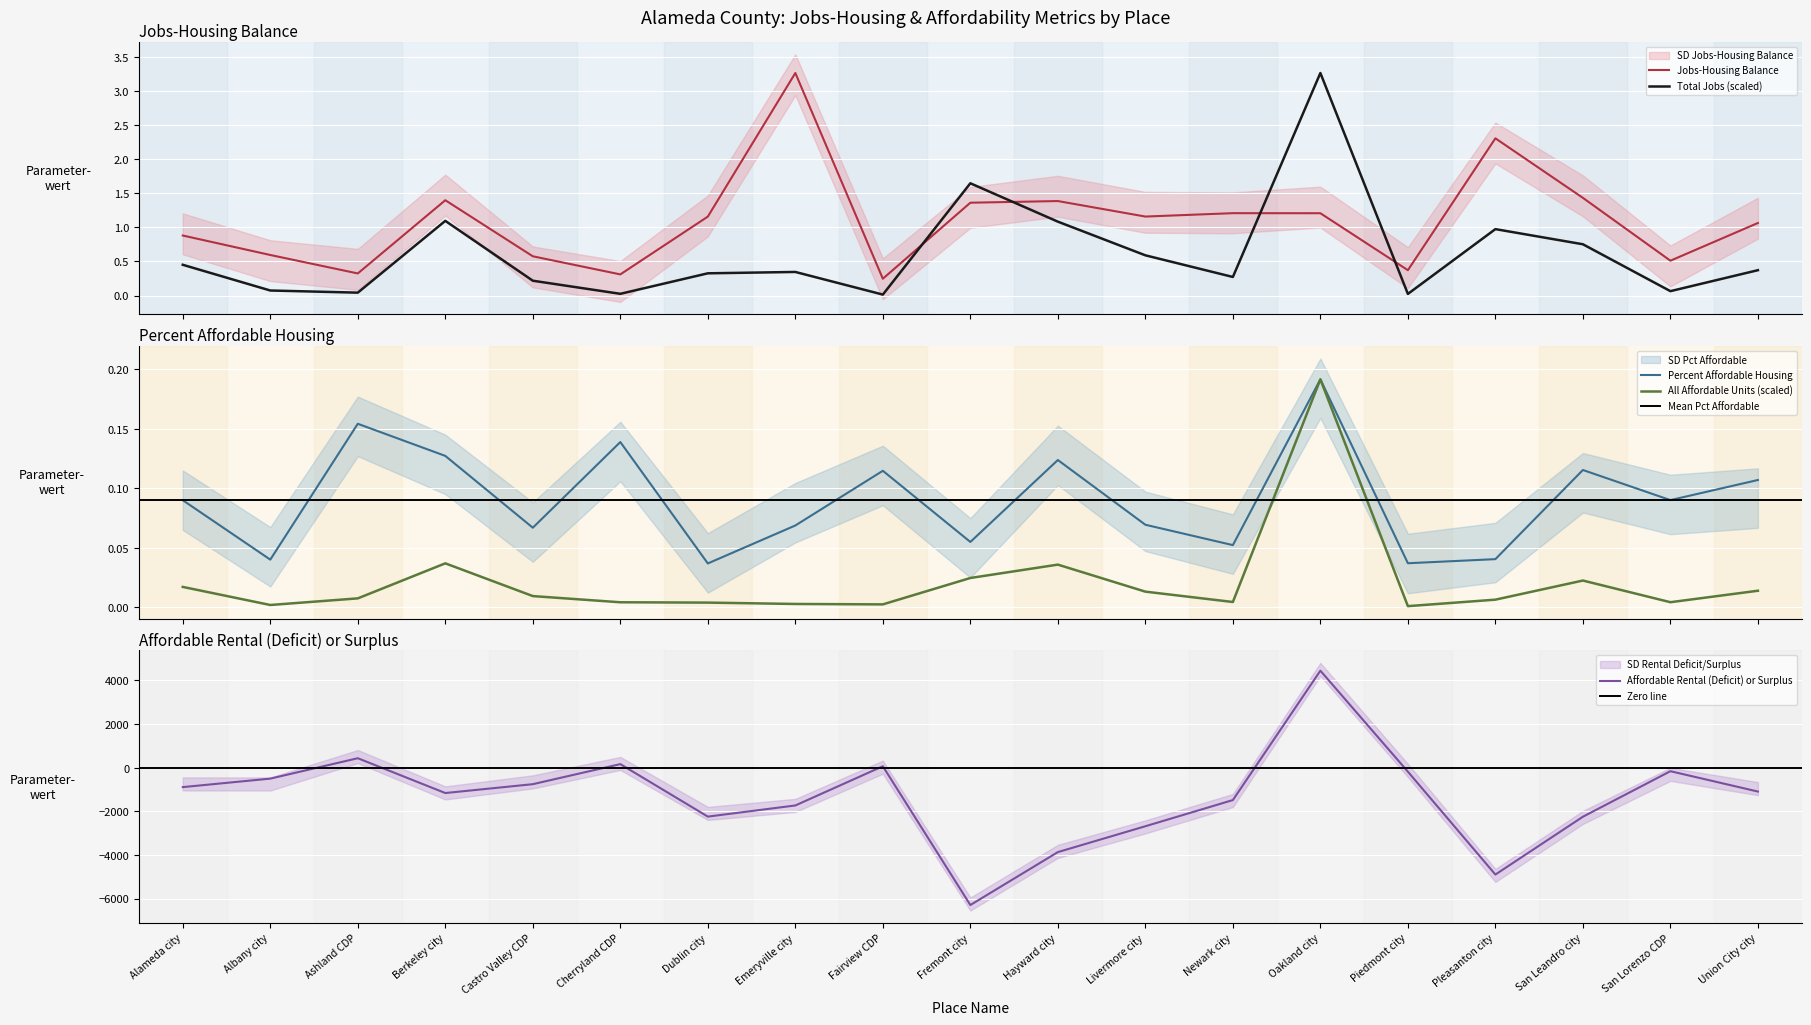

Which series changed the most between Alameda city and Cherryland CDP?

Affordable Rental (Deficit) or Surplus